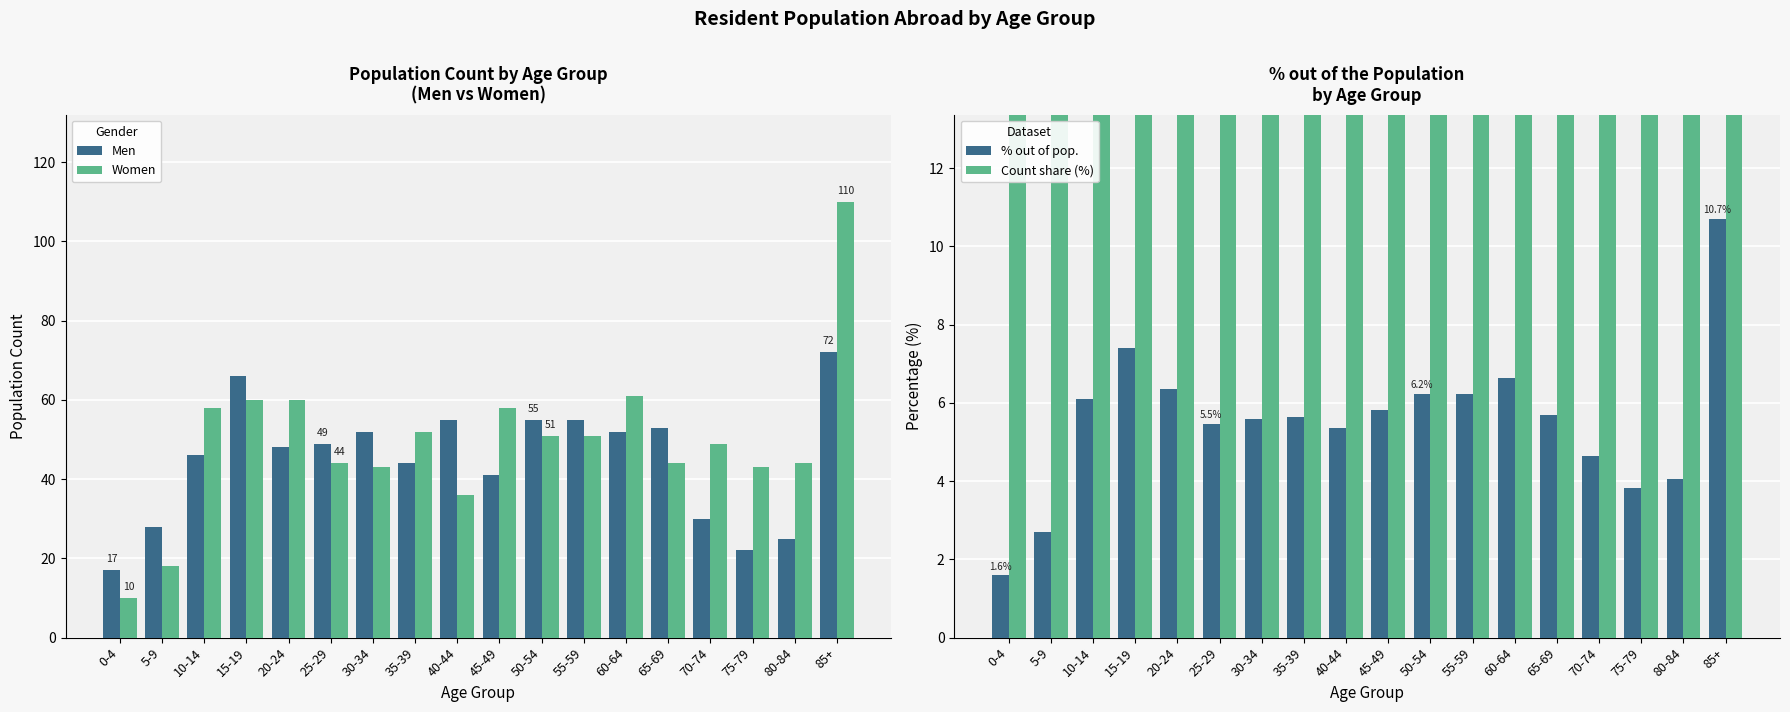

Rank the categories by Count share (%) value from highest to lowest.

85+, 15-19, 60-64, 20-24, 50-54, 55-59, 10-14, 45-49, 65-69, 35-39, 30-34, 25-29, 40-44, 70-74, 80-84, 75-79, 5-9, 0-4